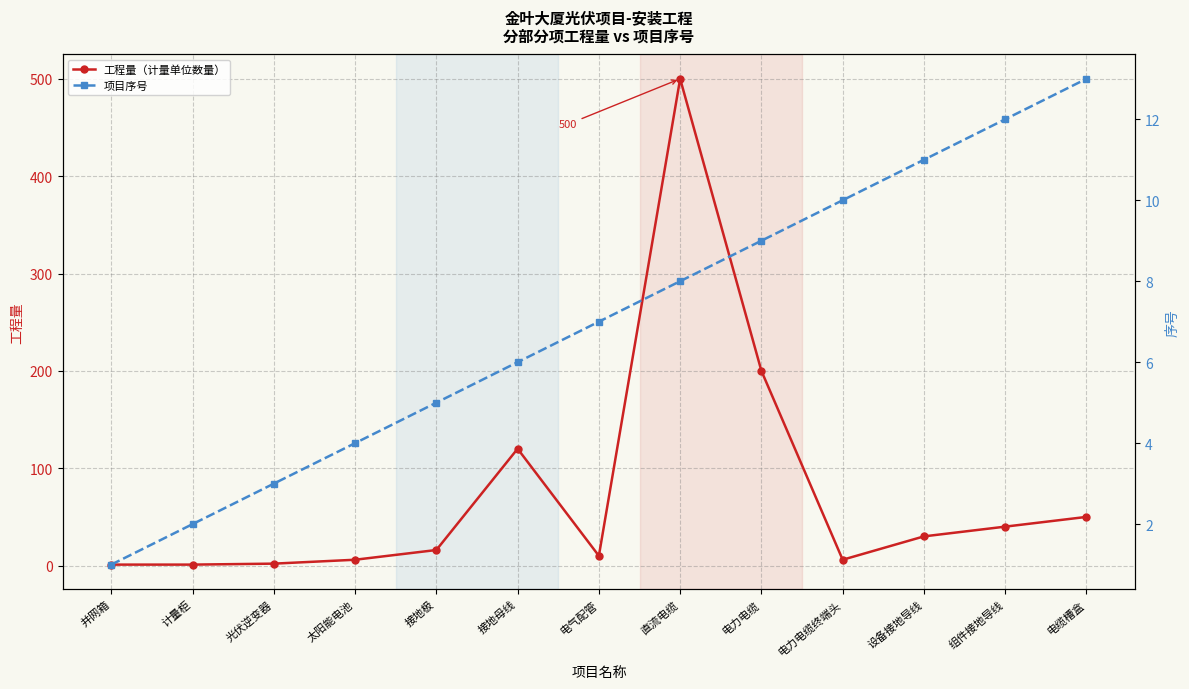

Is the value of 工程量（计量单位数量） at 组件接地导线 greater than the value of 项目序号 at 电力电缆?

Yes